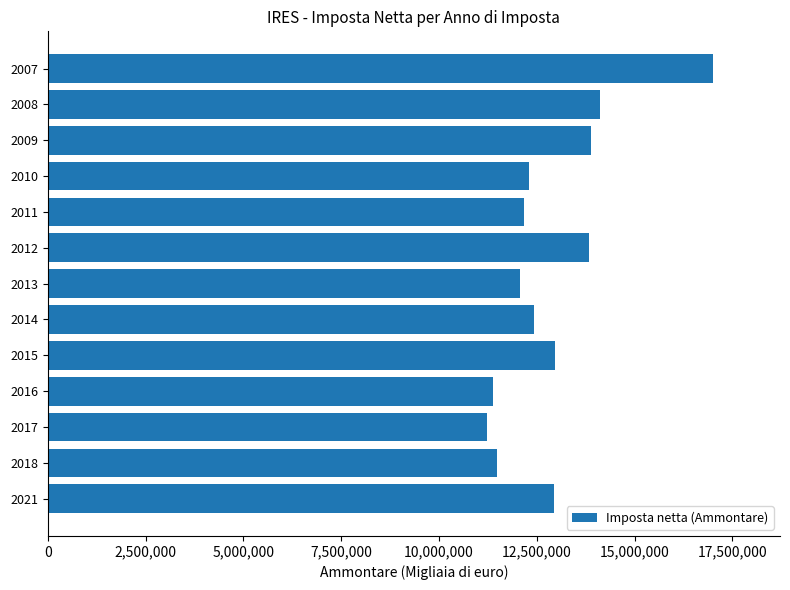

Which label corresponds to the smallest value in the chart?

2017